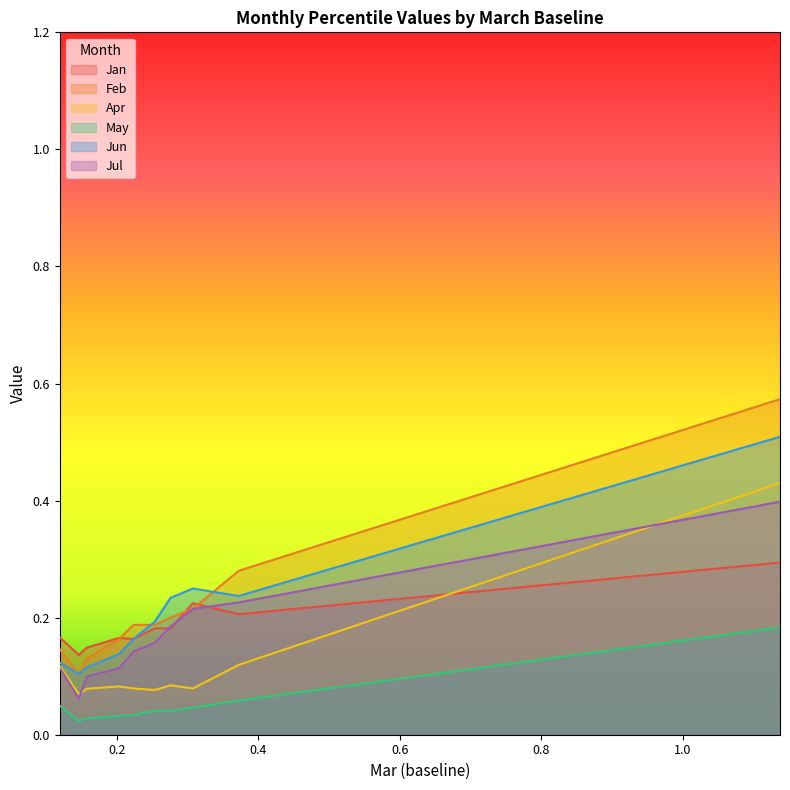

What is the sum of the Jul values at pct05 and pct45?

0.3